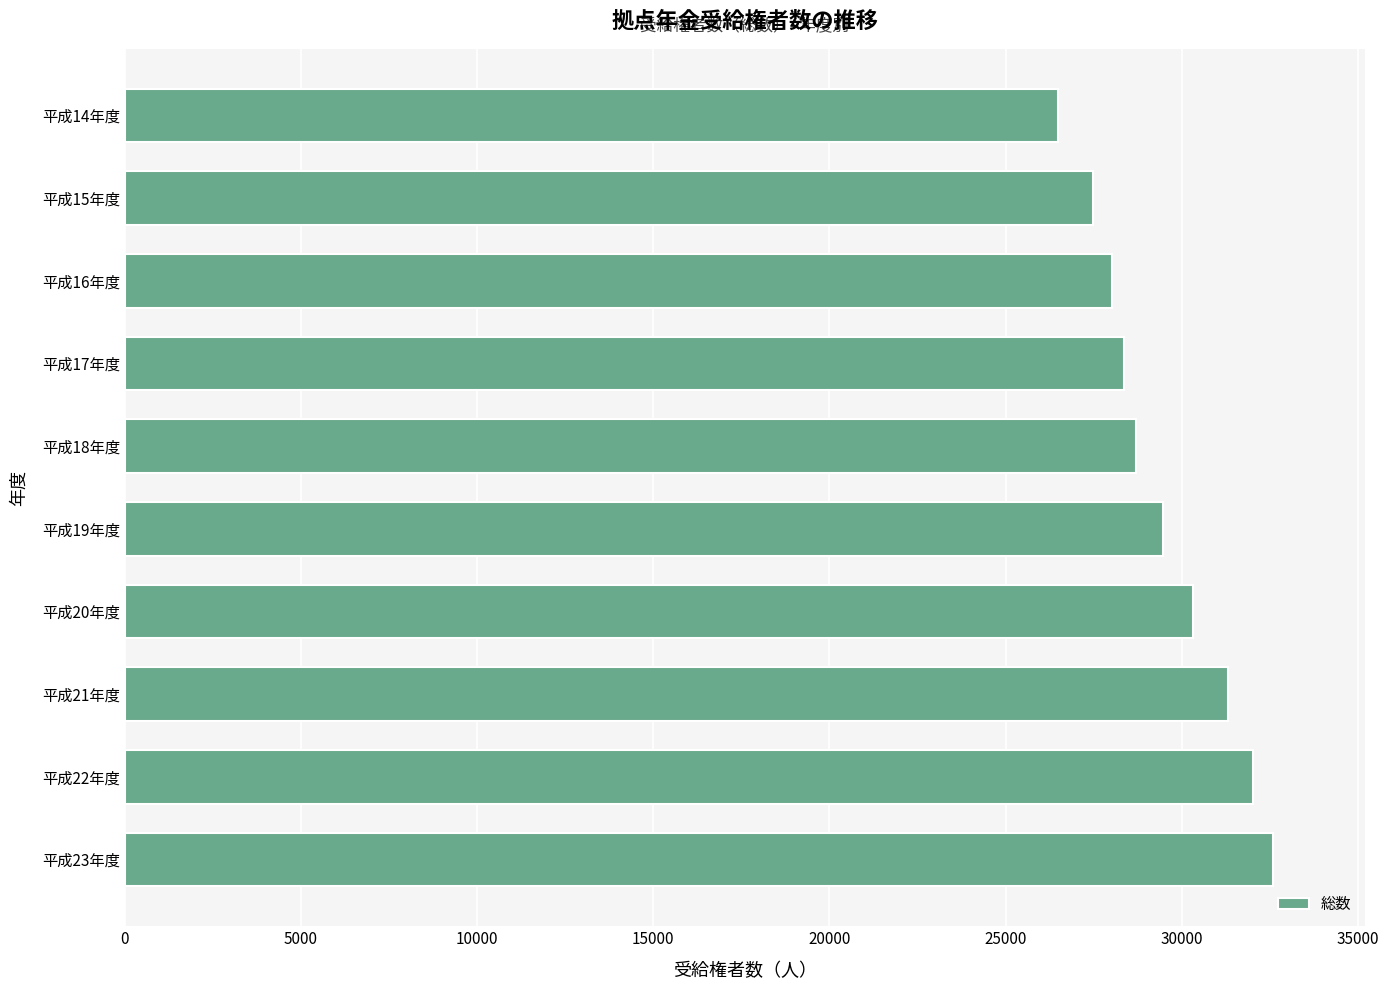

What is the difference between the maximum and minimum values?

6107